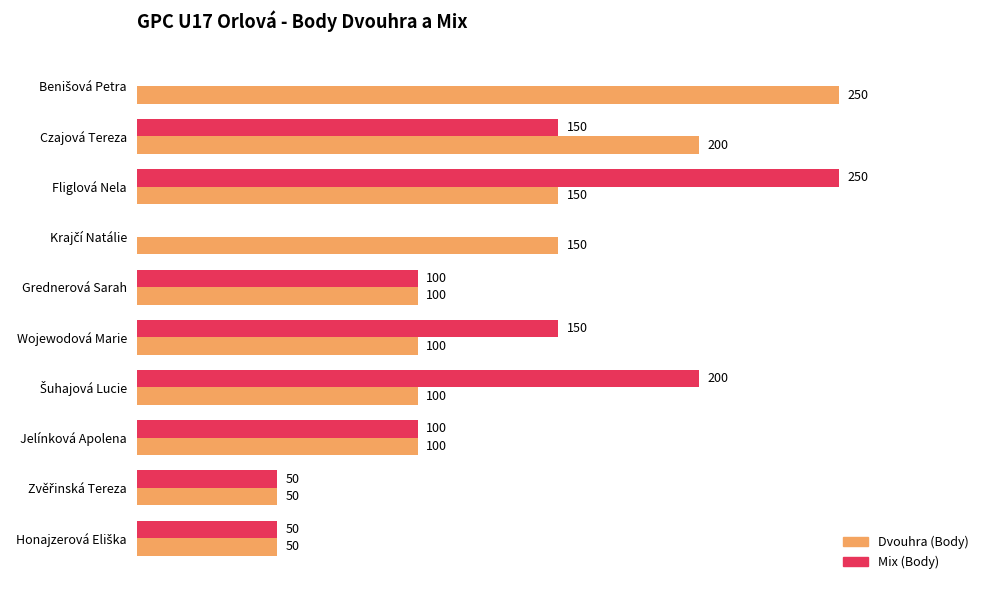

Which series has the largest total across all categories?

Dvouhra (Body)